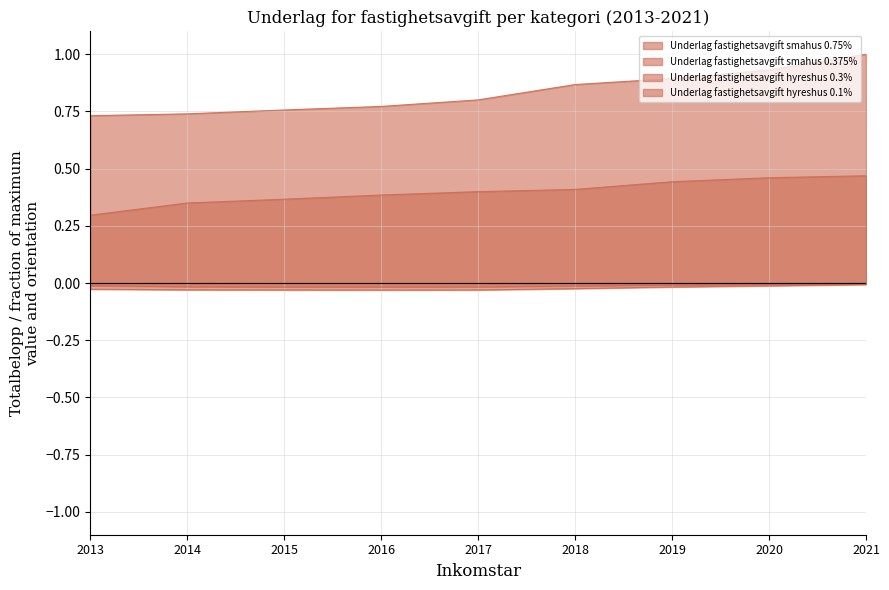

What is the spread (max minus min) of values at 2015?

0.8